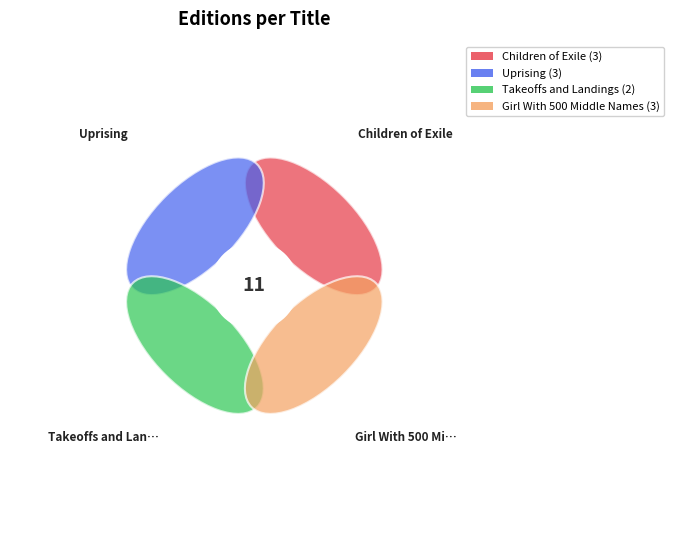

True or false: Uprising accounts for 18% of the total.

False